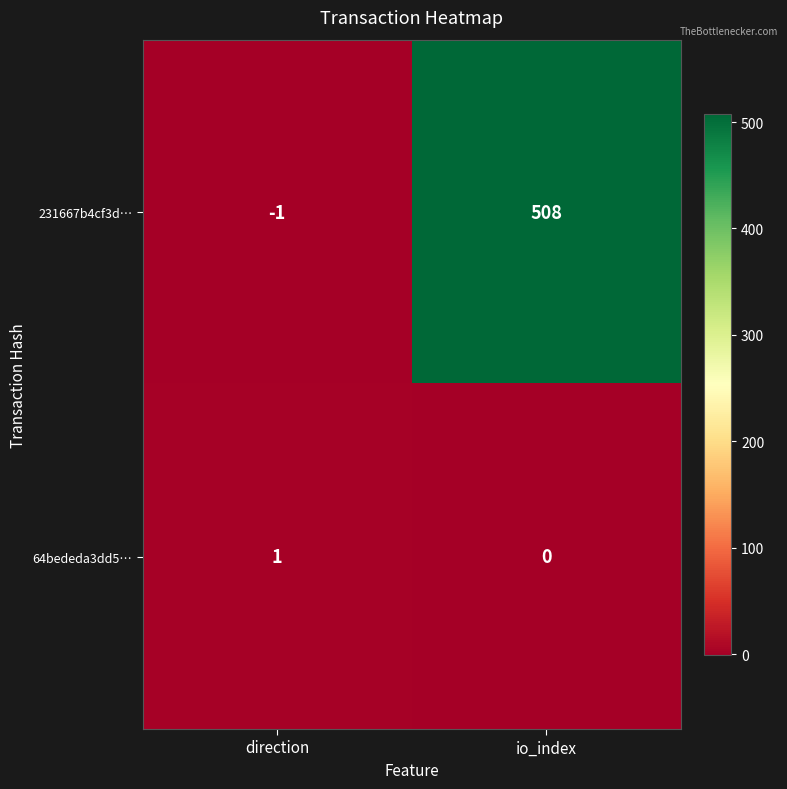

Reading left to right, list all the values displayed in this chart.

231667b4cf3d…: -1	508
64bededa3dd5…: 1	0